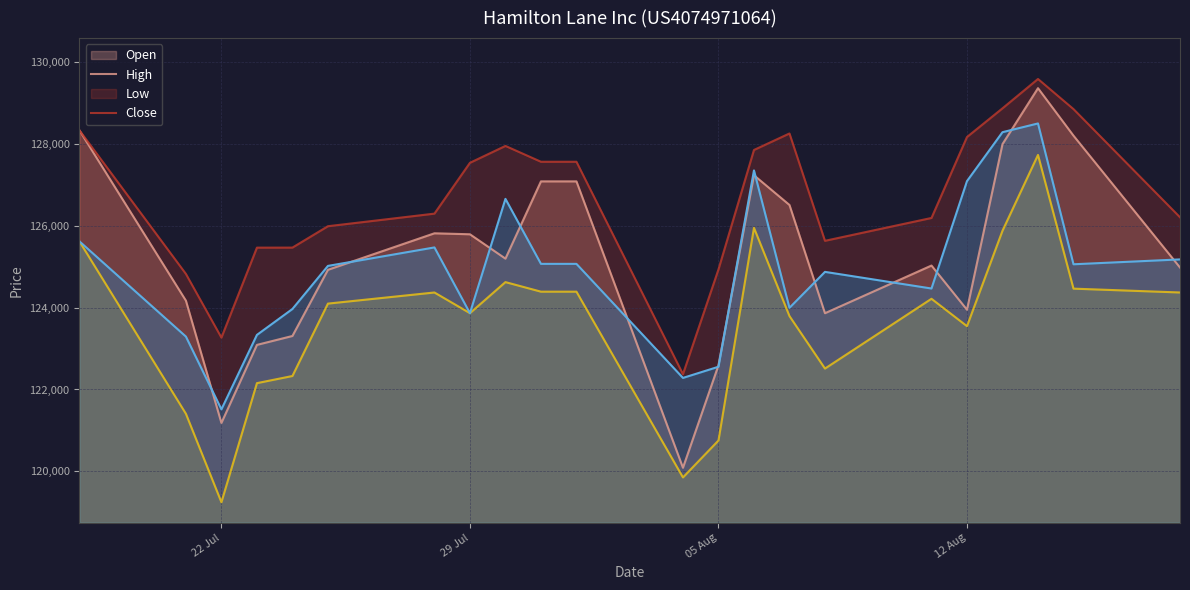

What is the average value of the Open series?

125267